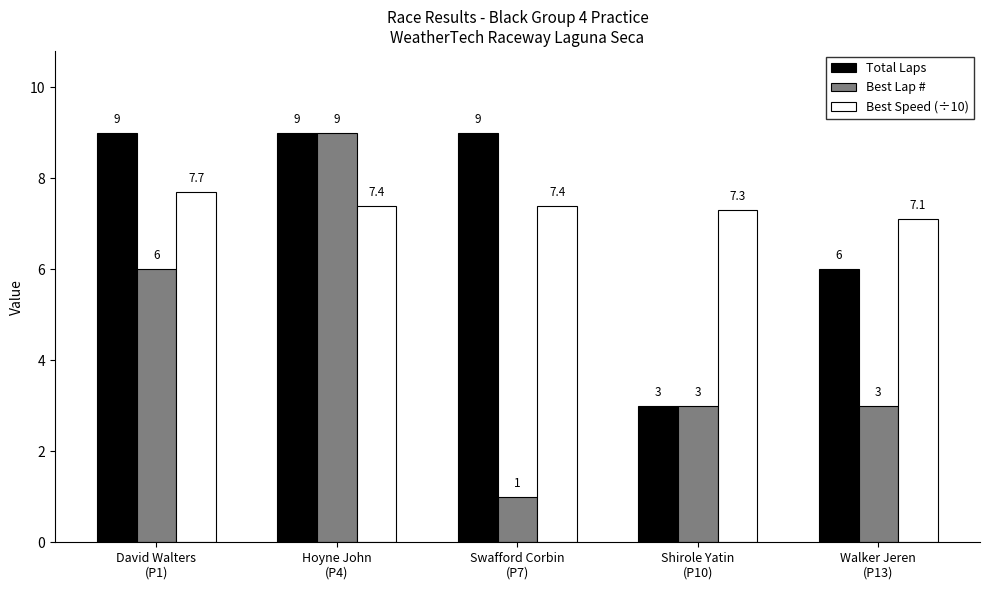

What is the smallest value displayed?

1.0